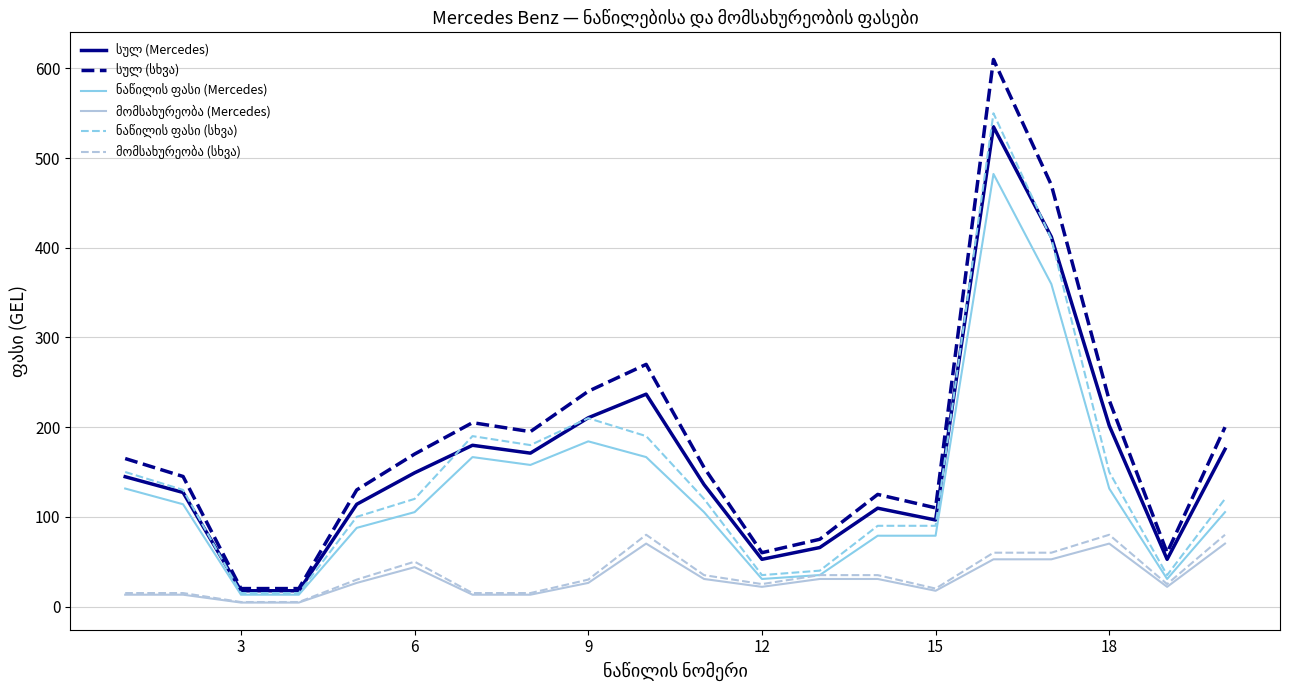

What is the greatest value displayed?

610.0